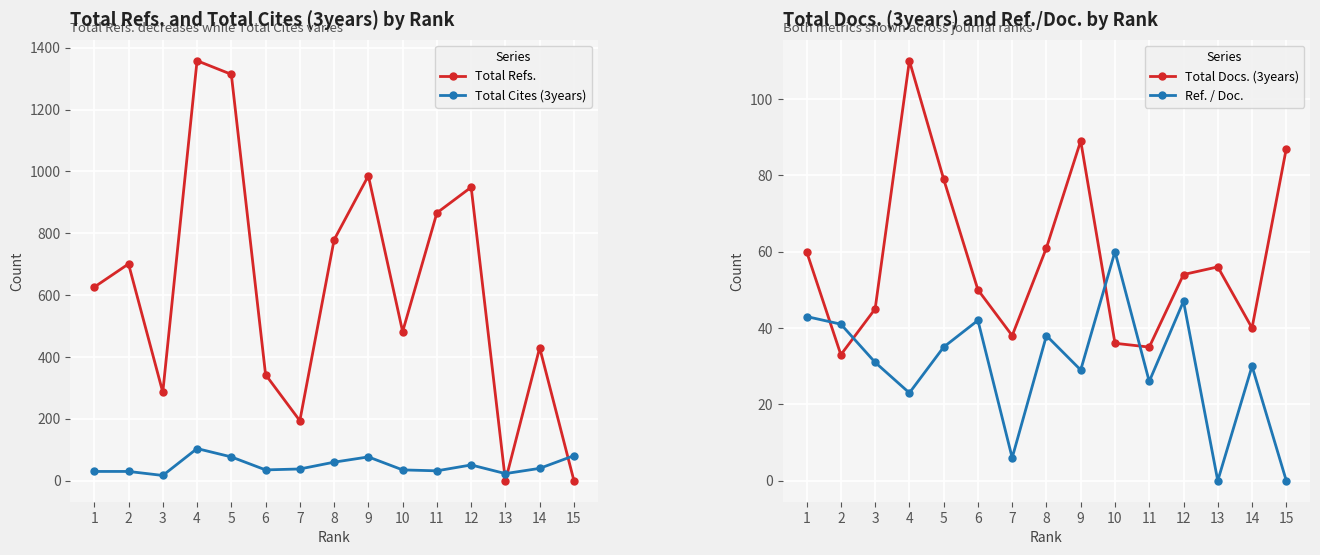

What is the approximate value of Ref. / Doc. at 1, to the nearest 5?

45